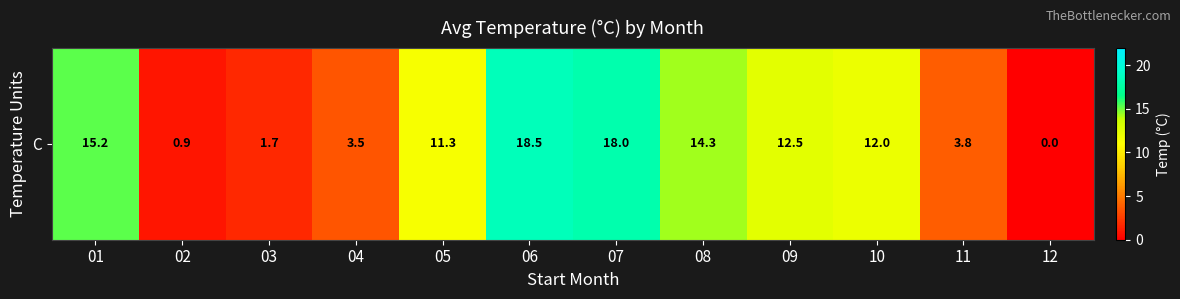

Which has a higher value, 09 or 01?

01